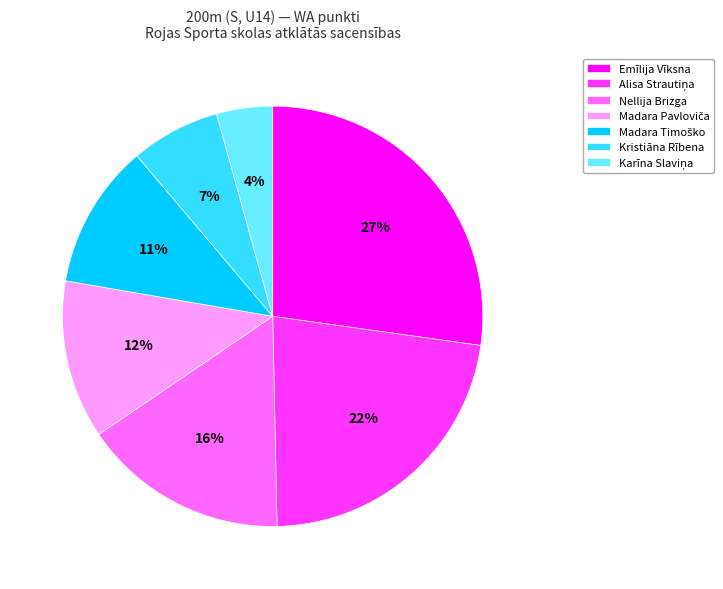

To the nearest percent, what percentage of the pie is Emīlija Vīksna?

27%